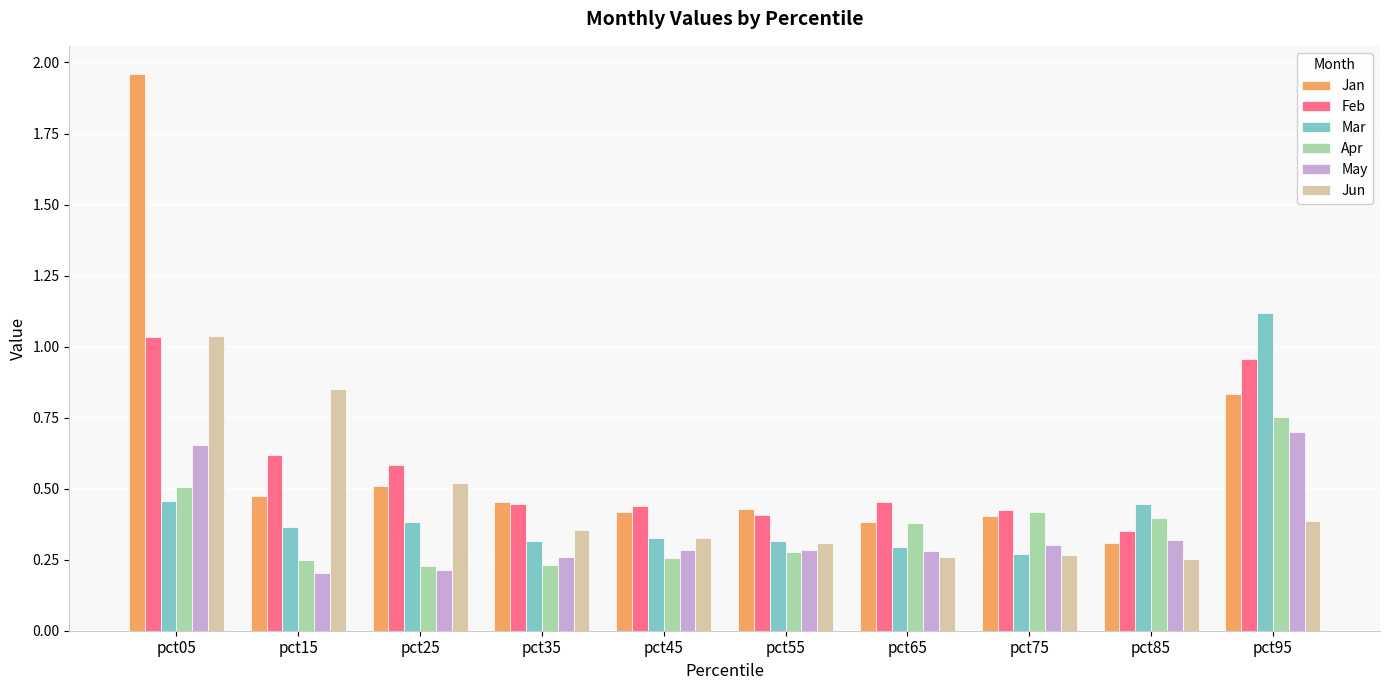

How many data points does each series have?

10